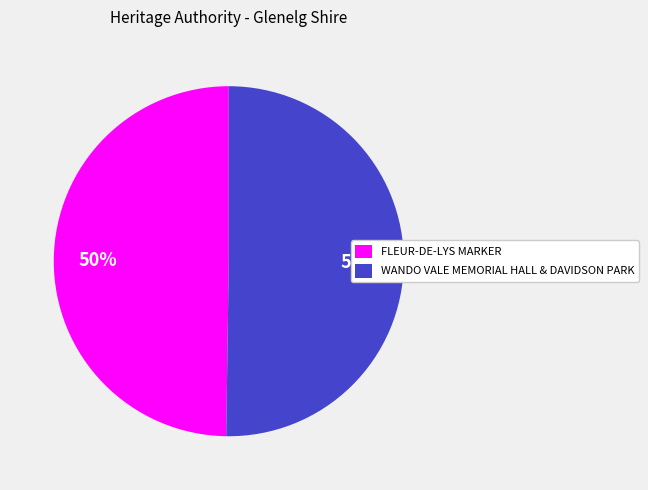

To the nearest percent, what percentage of the pie is WANDO VALE MEMORIAL HALL & DAVIDSON PARK?

50%